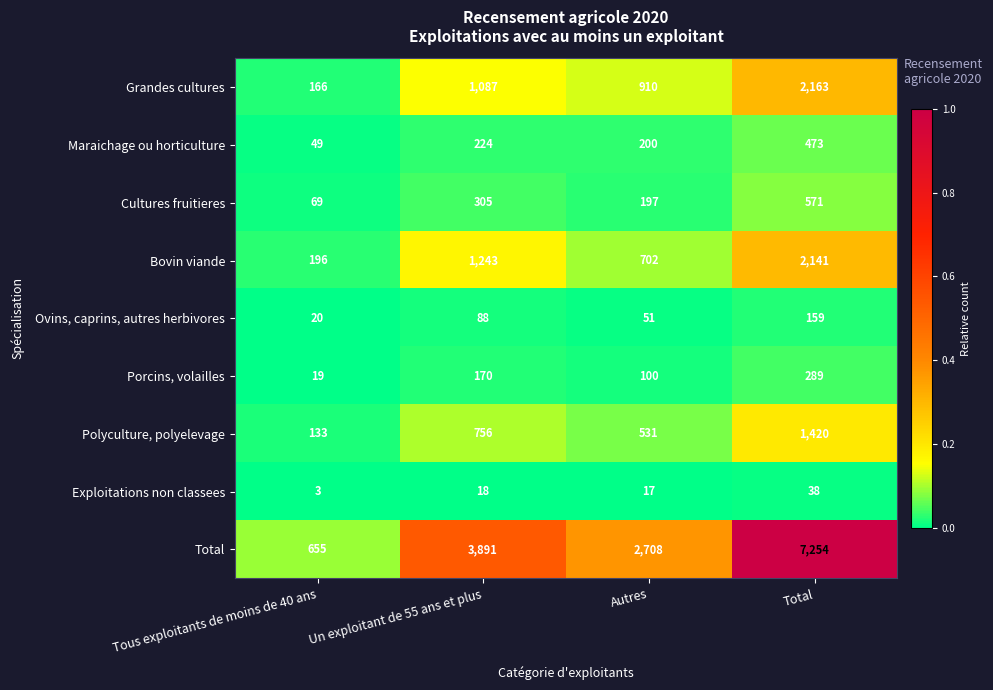

True or false: Bovin viande has a value of 130 at Tous exploitants de moins de 40 ans.

False